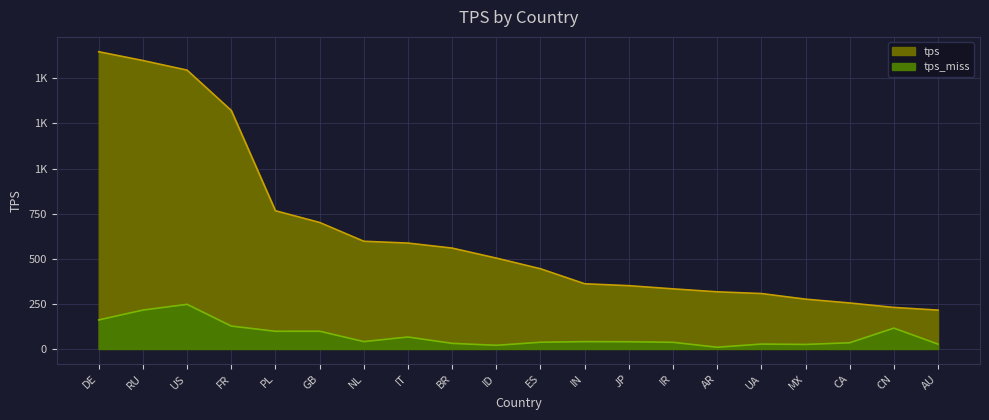

What is the average value of the tps_miss series?

74.7